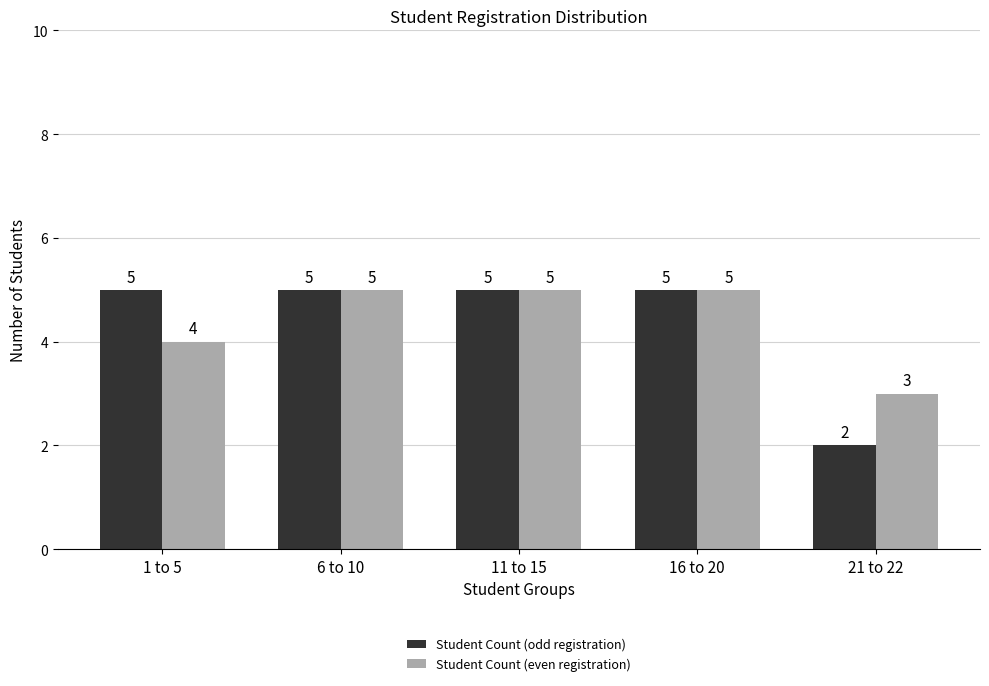

How many bars are there in each group?

2